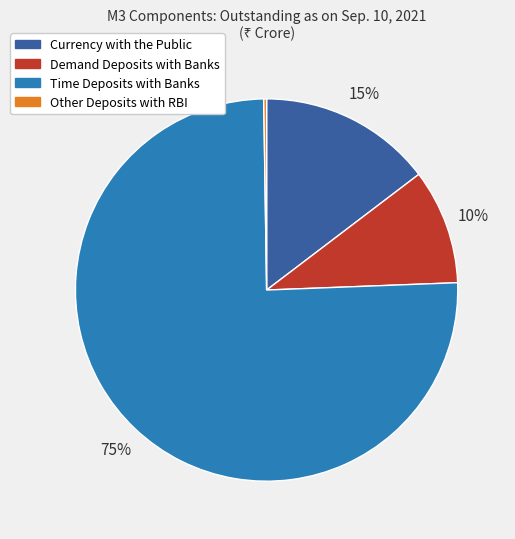

What is the largest slice in the pie chart?

Time Deposits with Banks